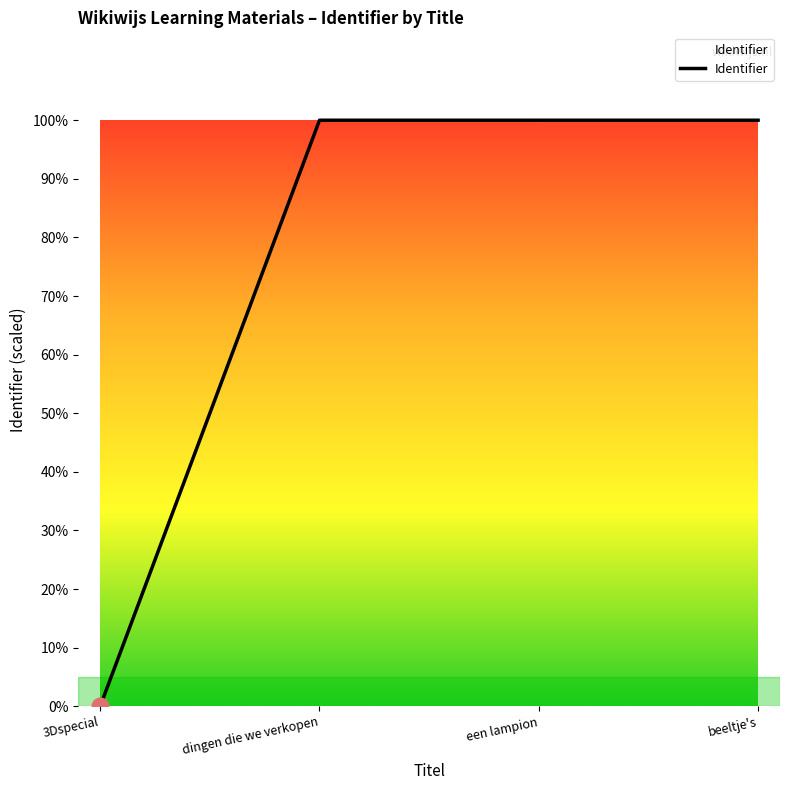

Does the chart display data point markers on the line(s)?

No